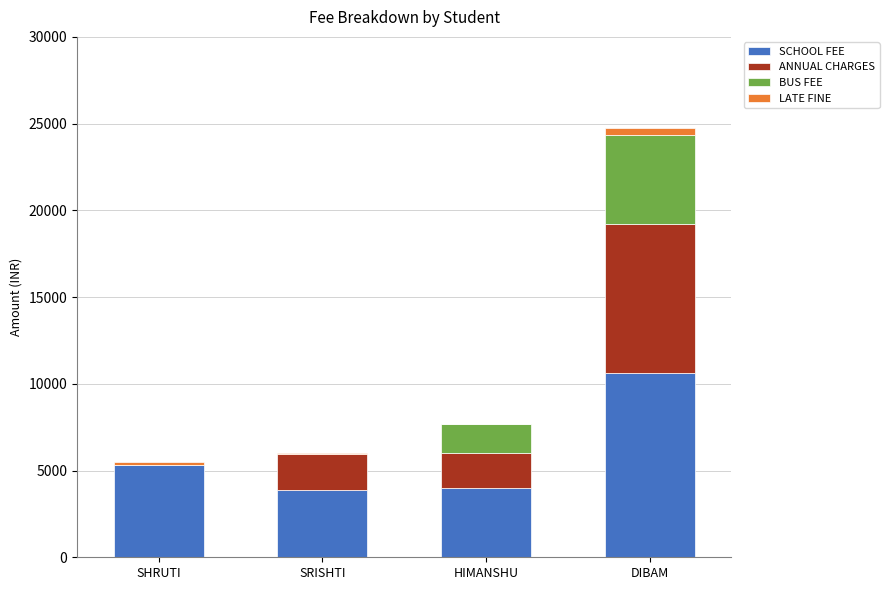

Count the number of categories in the chart.

4